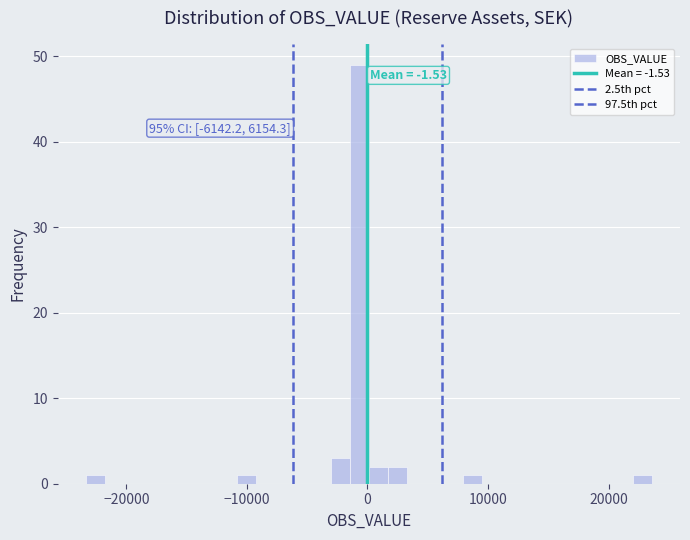

Around what value on the x-axis is the tallest bar? Give the approximate position of its centre, as read against the axis.

-1000